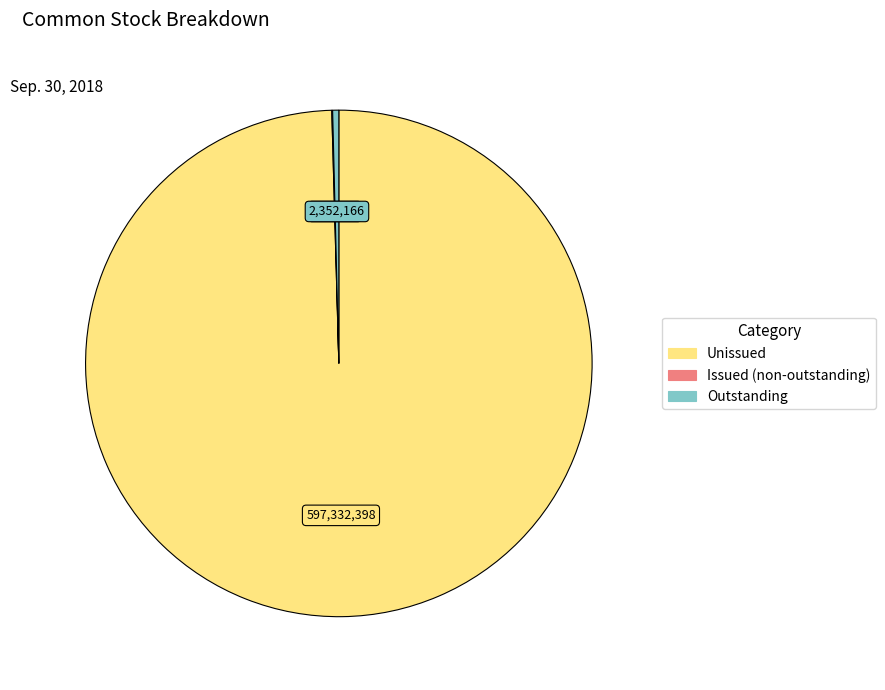

Is there a majority slice in this chart?

Yes